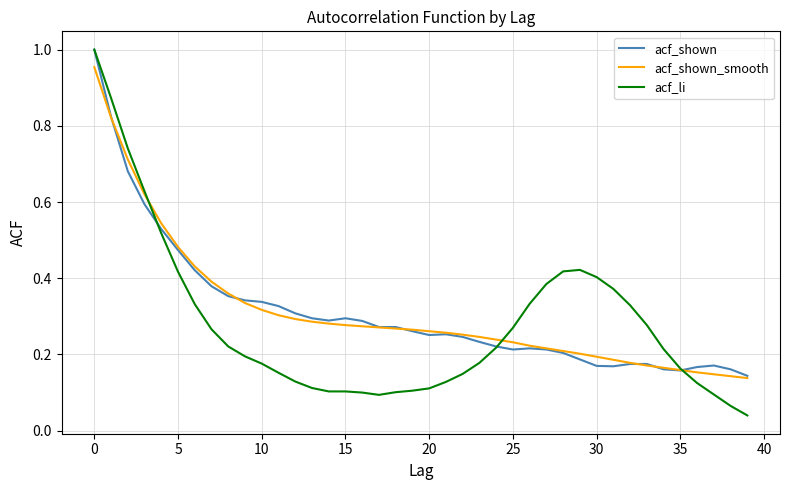

Which series has the largest range (max minus min)?

acf_li